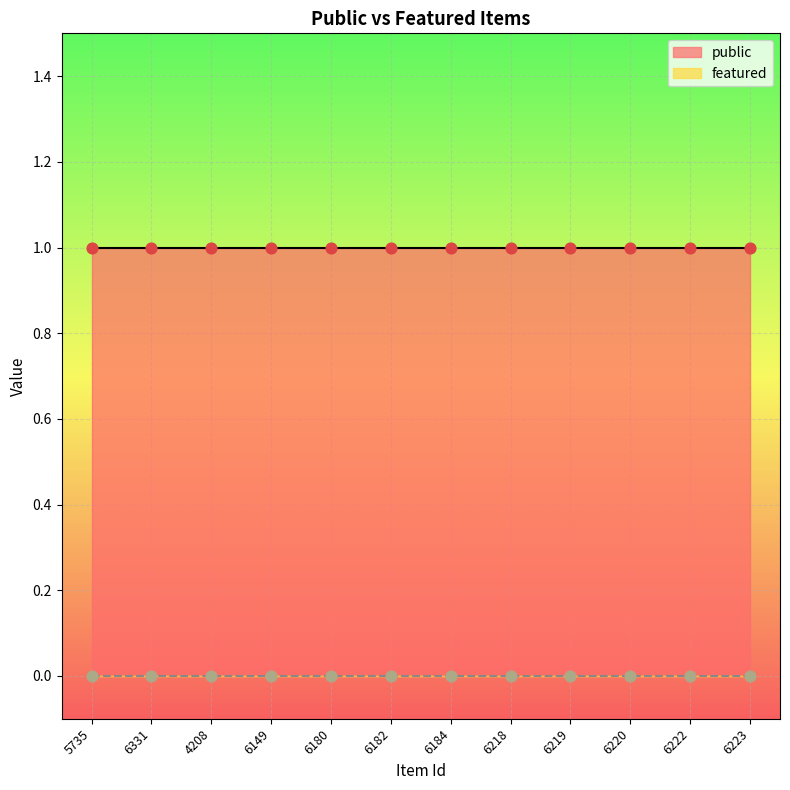

Is the value of public at 6220 greater than the value of featured at 5735?

Yes